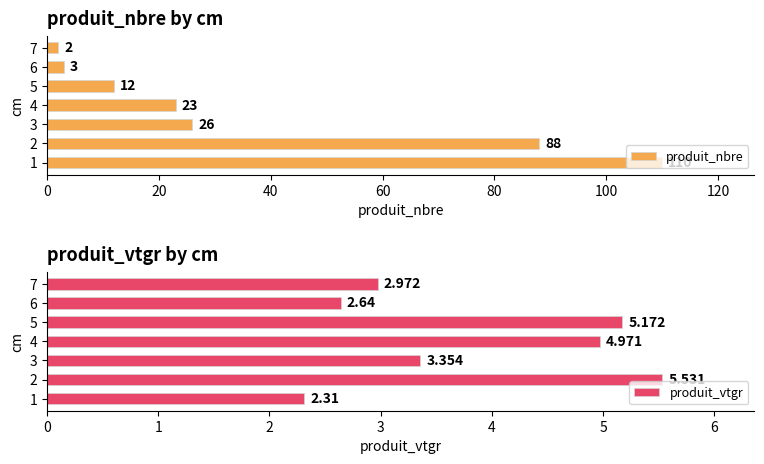

The produit_nbre series shows 88 at 2. True or false?

True